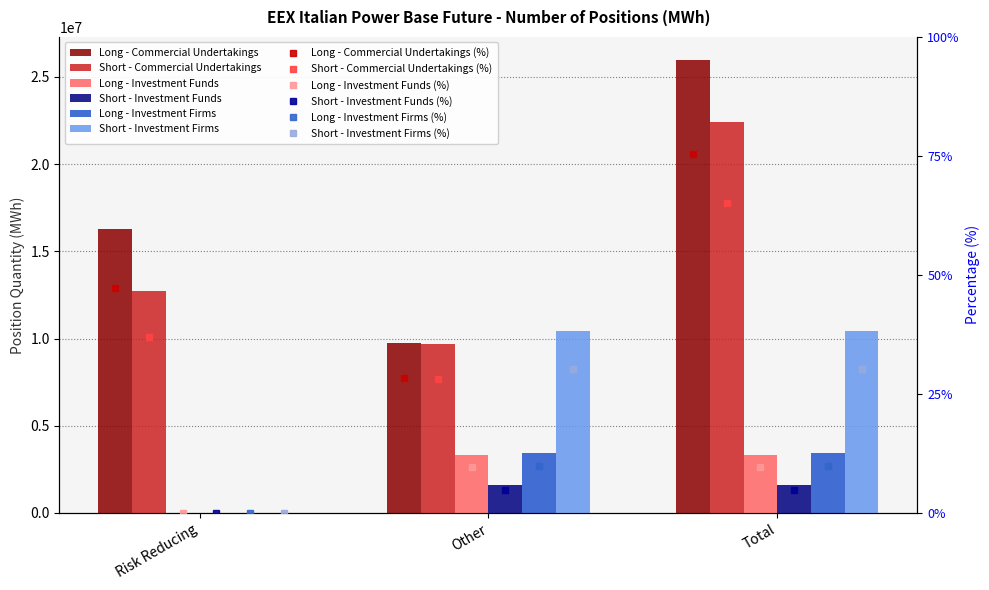

What is the label of the 1st bar from the left?

Risk Reducing